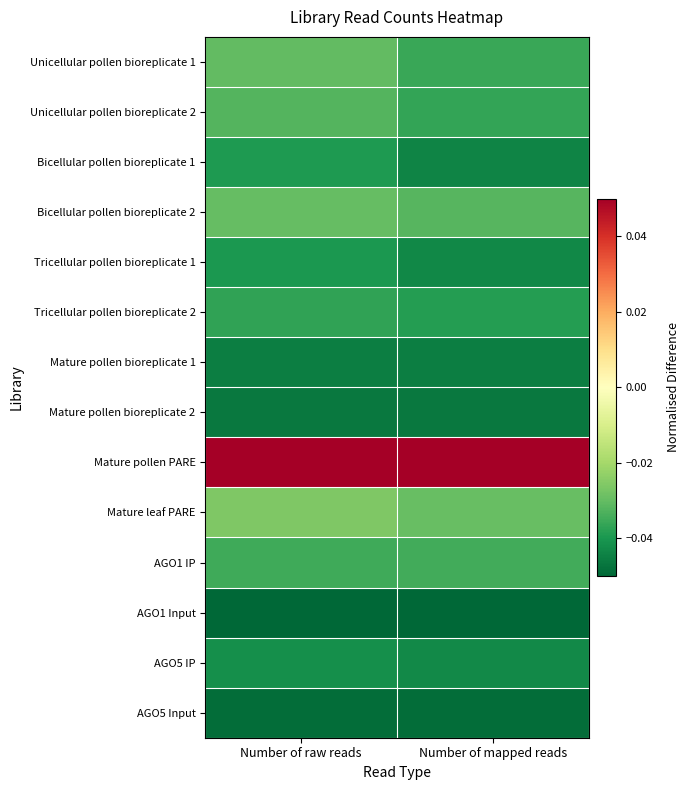

List the series in order of their peak value, highest first.

Mature pollen PARE, Mature leaf PARE, Bicellular pollen bioreplicate 2, Unicellular pollen bioreplicate 1, Unicellular pollen bioreplicate 2, AGO1 IP, Tricellular pollen bioreplicate 2, Bicellular pollen bioreplicate 1, Tricellular pollen bioreplicate 1, AGO5 IP, Mature pollen bioreplicate 1, Mature pollen bioreplicate 2, AGO5 Input, AGO1 Input